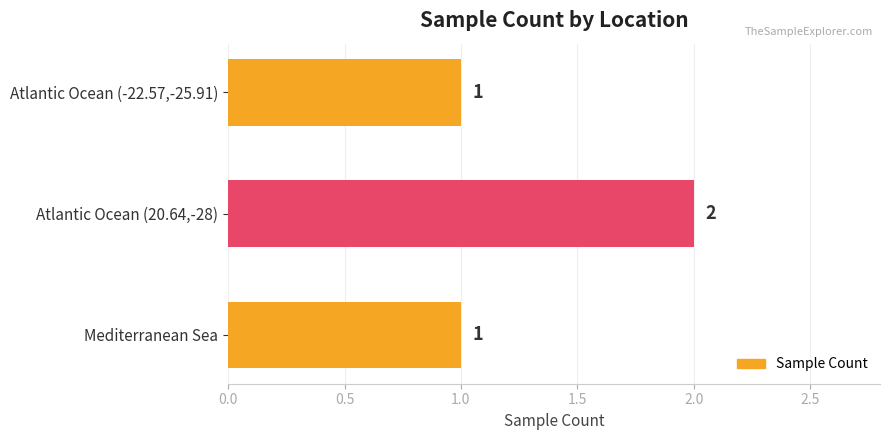

The chart shows a value of 0 at Atlantic Ocean (-22.57,-25.91). True or false?

False